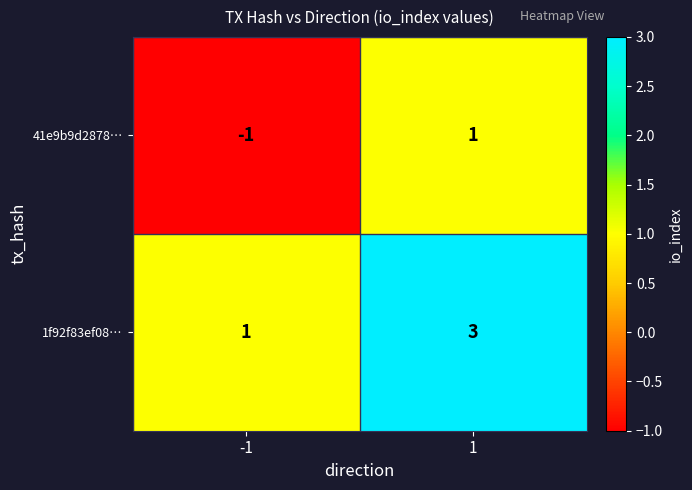

List the series in order of their overall mean, highest first.

1f92f83ef08…, 41e9b9d2878…